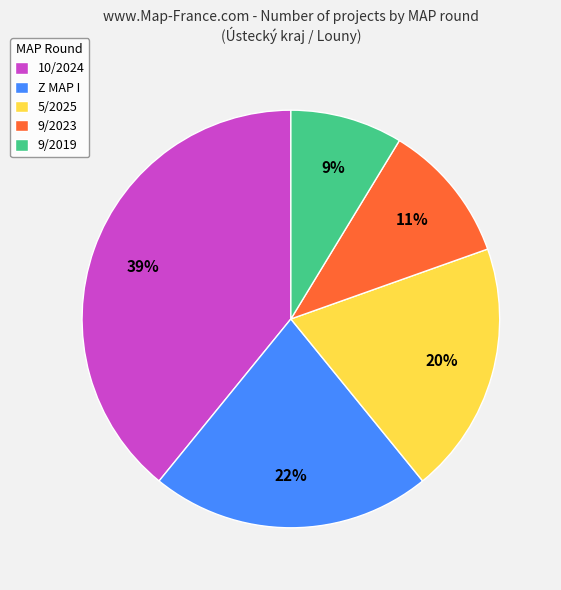

To the nearest percent, what is the difference between the largest and smallest slice percentages?

30%